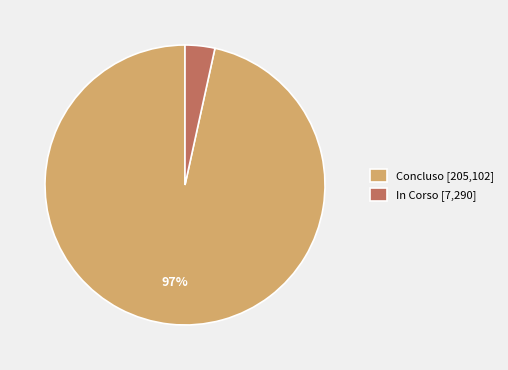

Is the sum of Concluso [205,102] and In Corso [7,290] greater than half?

Yes